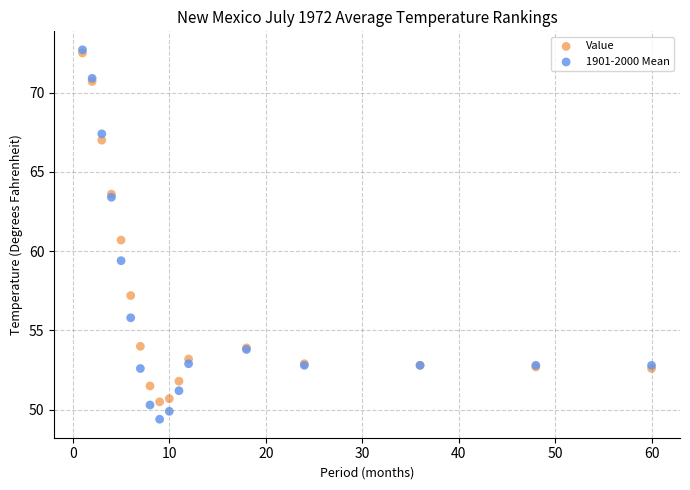

In the Value series, what Y value is closest to 61?

60.7